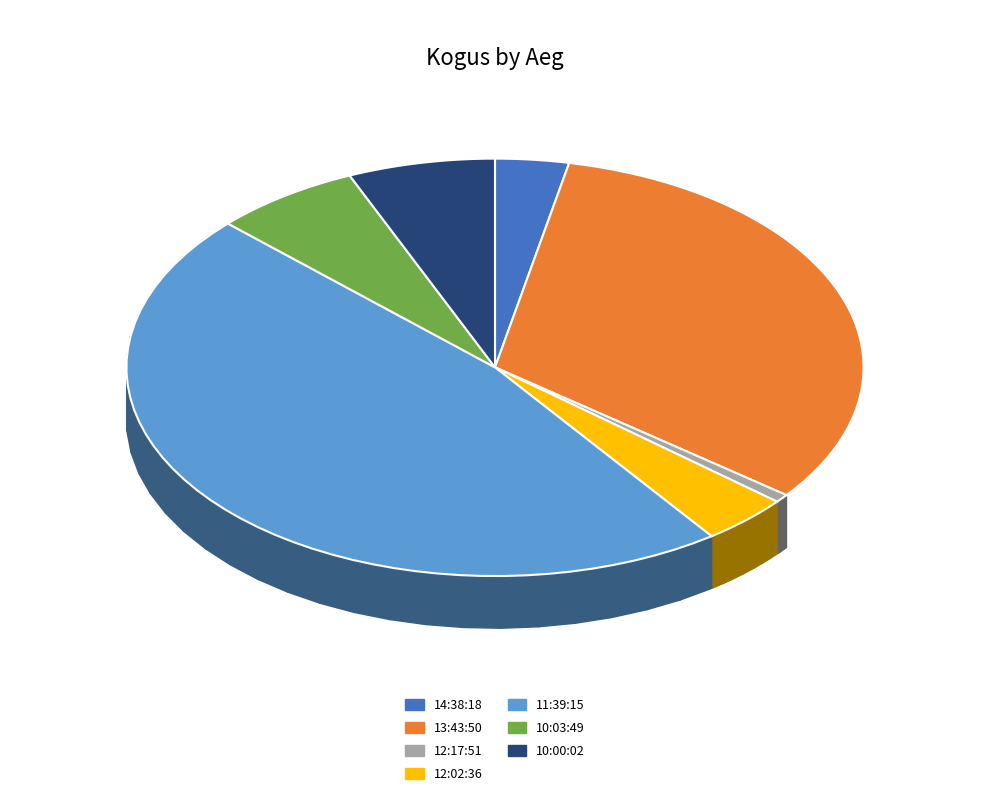

How many segments does this pie chart have?

7